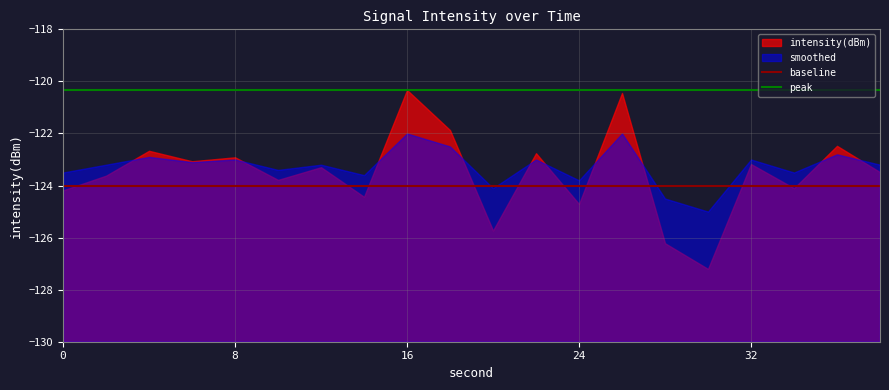

True or false: peak and baseline intersect in this chart.

False